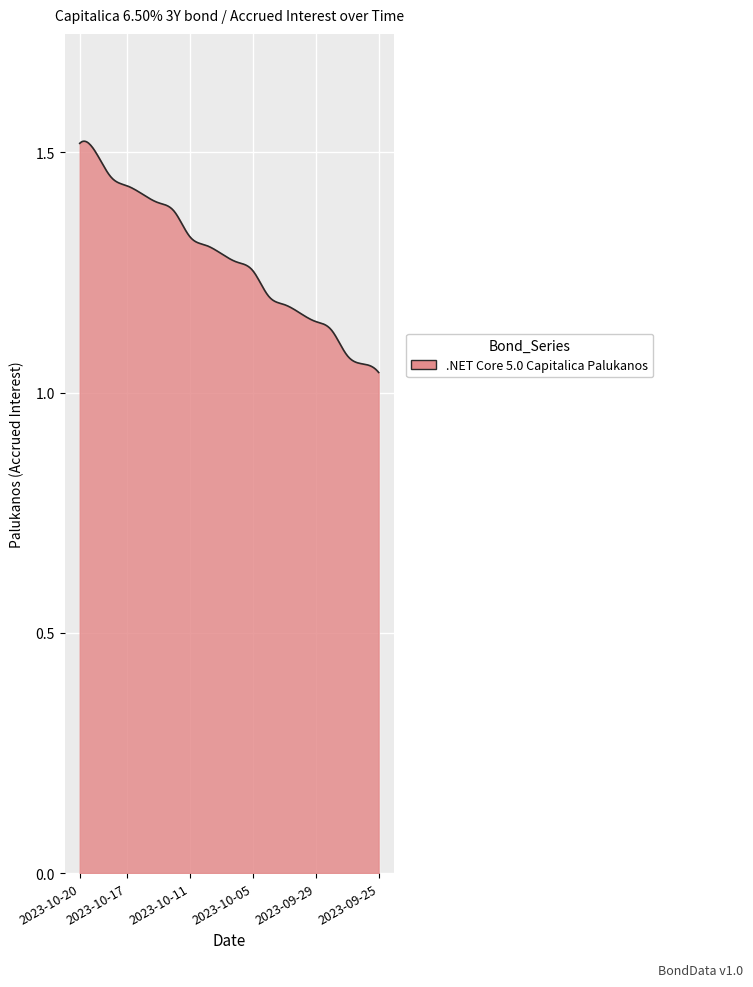

What is the difference between the maximum and minimum values?

0.5